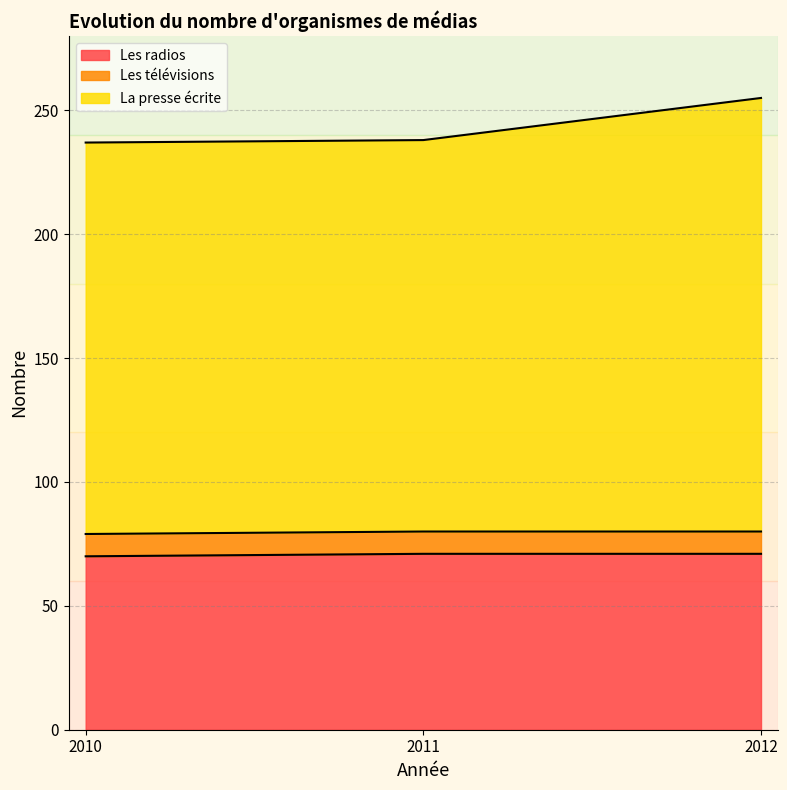

What is the average value of the Les radios series?

71